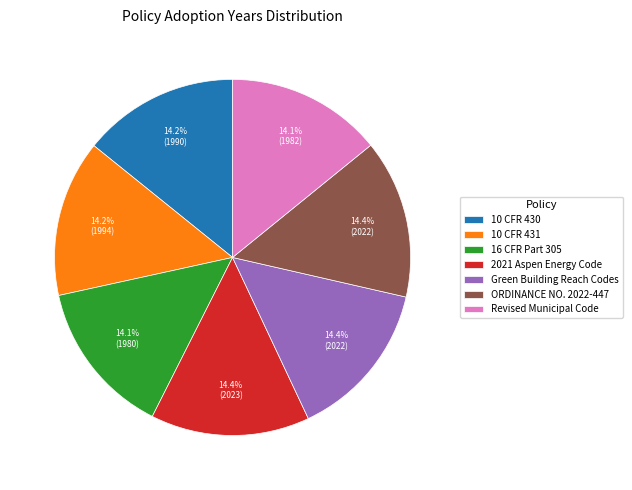

How many slices are in this pie chart?

7